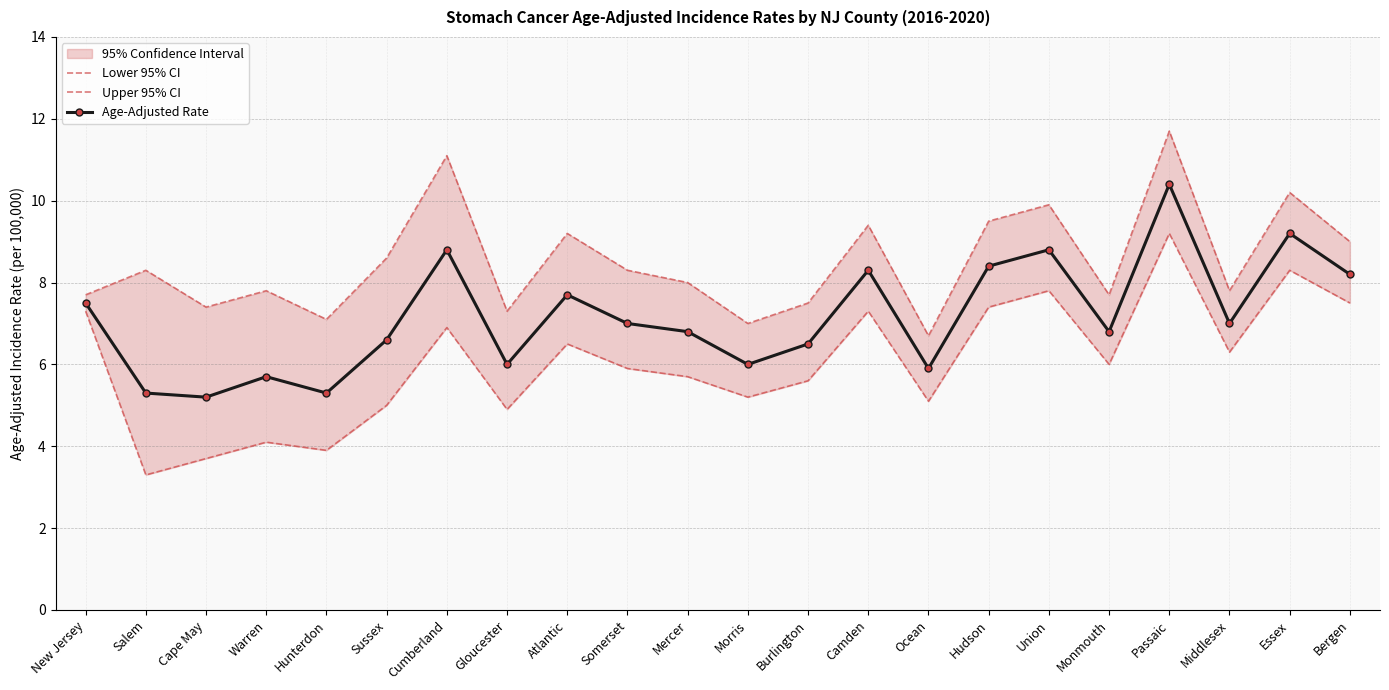

Which series has the widest spread of values?

Lower 95% CI